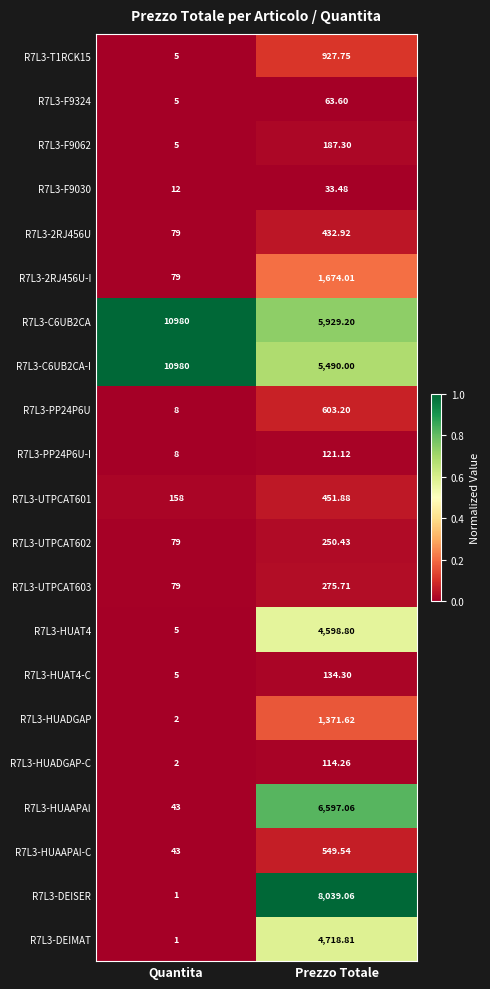

At which category is the sum across all series the highest?

Prezzo Totale